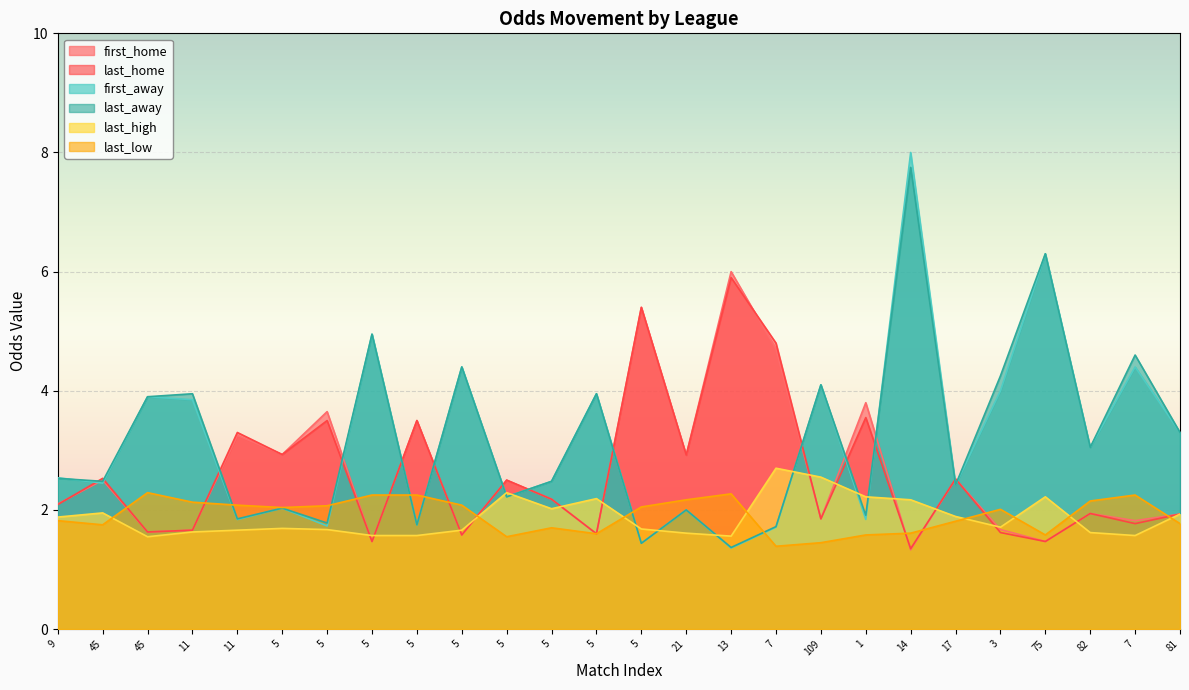

Is the value of last_high at 5 greater than the value of first_away at 7?

No